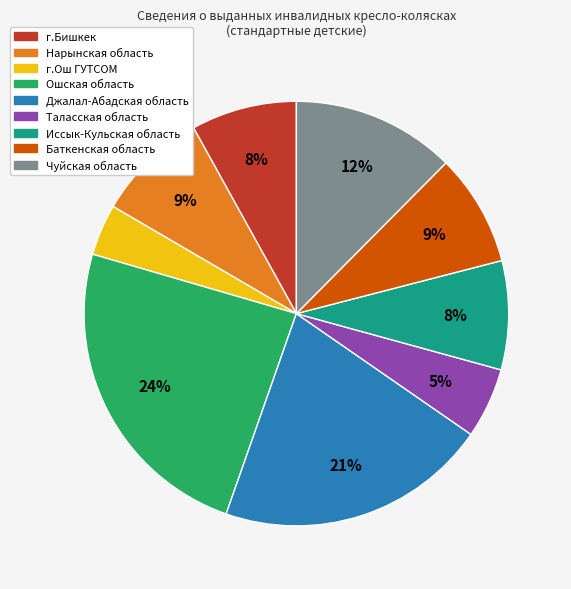

To the nearest percent, what is the difference between the largest and smallest slice percentages?

20%